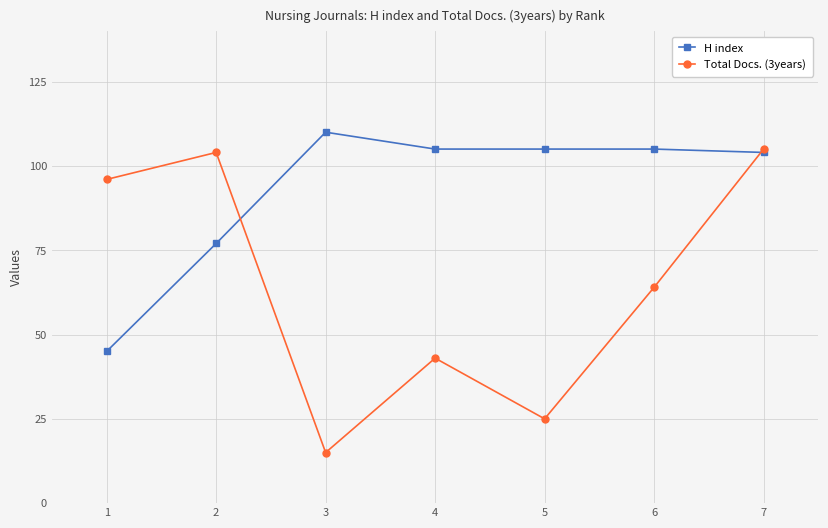

Reading left to right, extract all data points from this chart.

H index: 1=45	2=77	3=110	4=105	5=105	6=105	7=104
Total Docs. (3years): 1=96	2=104	3=15	4=43	5=25	6=64	7=105